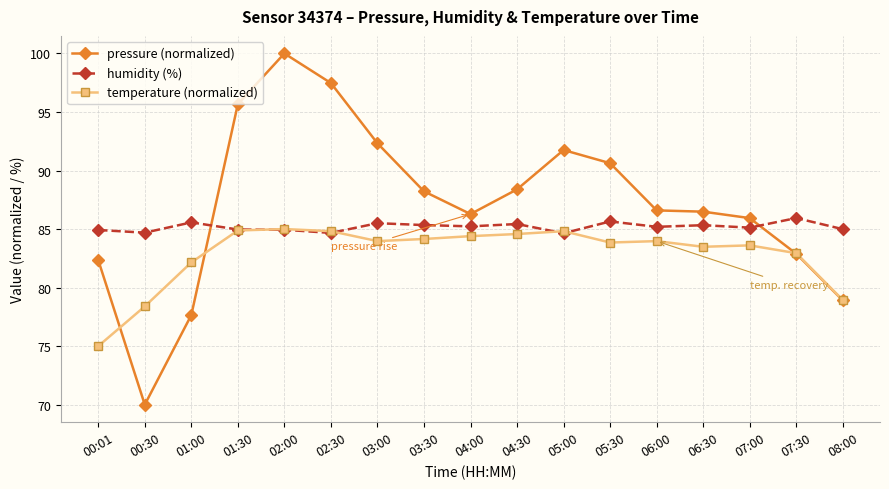

What is the lowest value of the humidity (%) series?

84.6